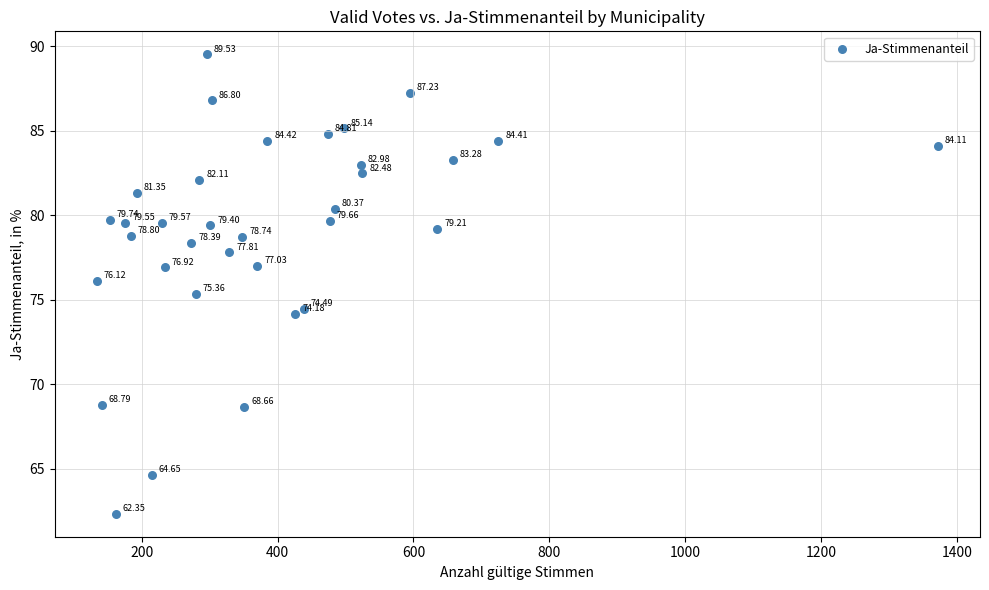

What is the range of Y values (max minus min)?

27.2